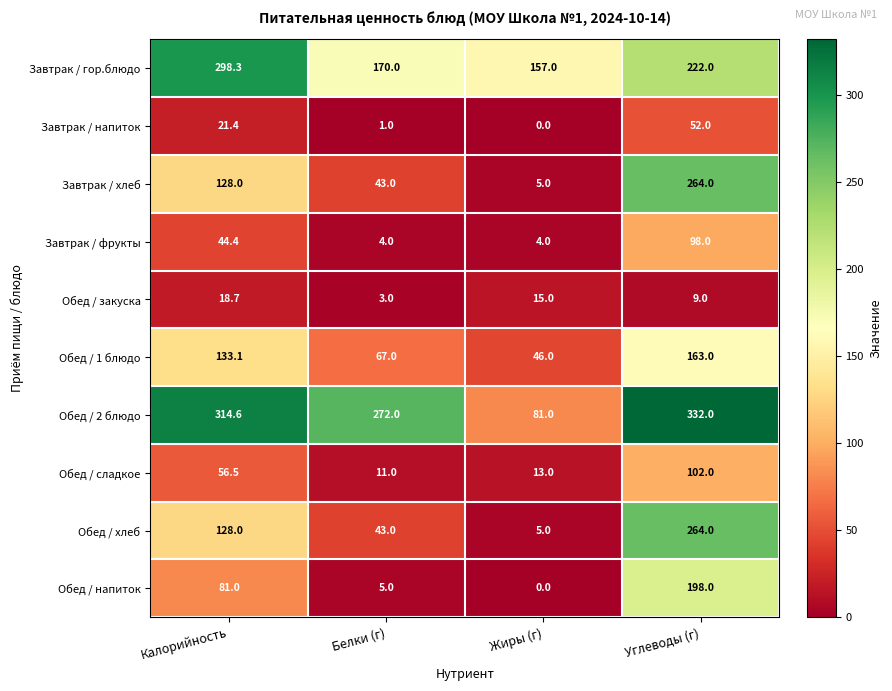

What is the difference between the second highest and second lowest values in the Обед / хлеб series?

85.0